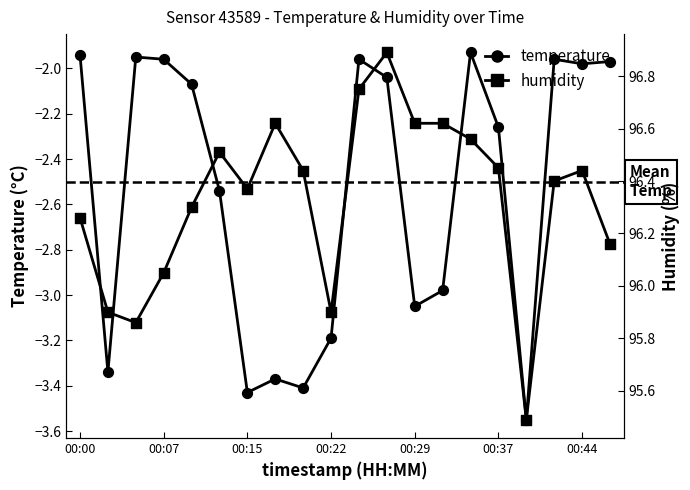

Which series has the largest total across all categories?

humidity